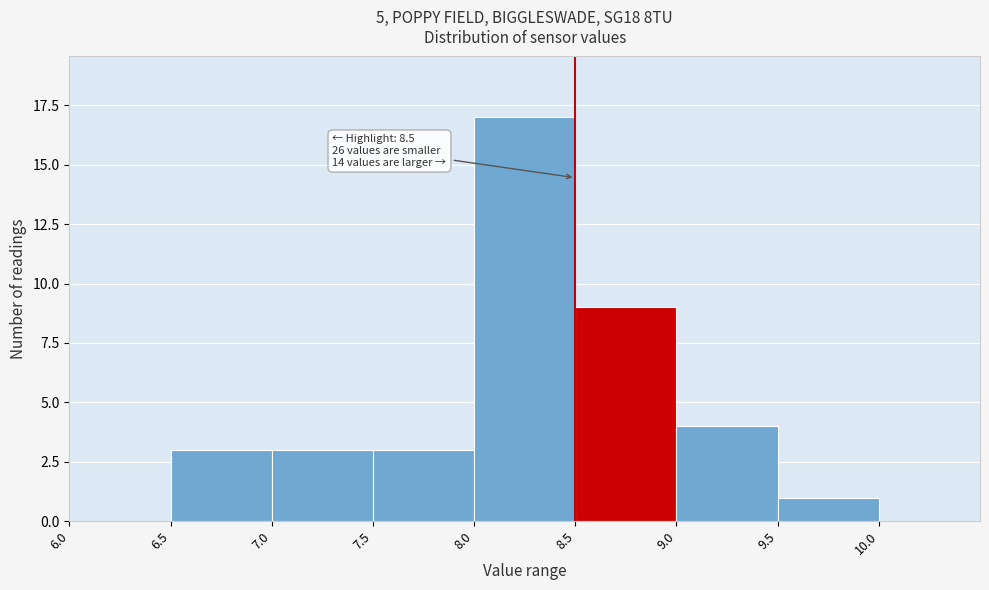

Which range on the x-axis has the tallest bar?

8.0 to 8.5